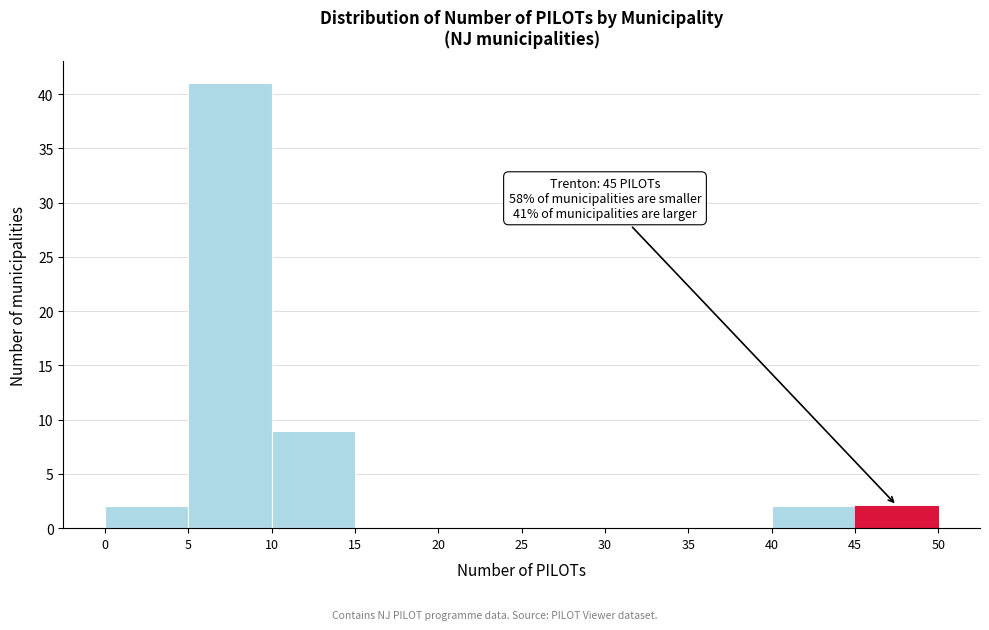

Which range on the x-axis has the tallest bar?

5 to 10